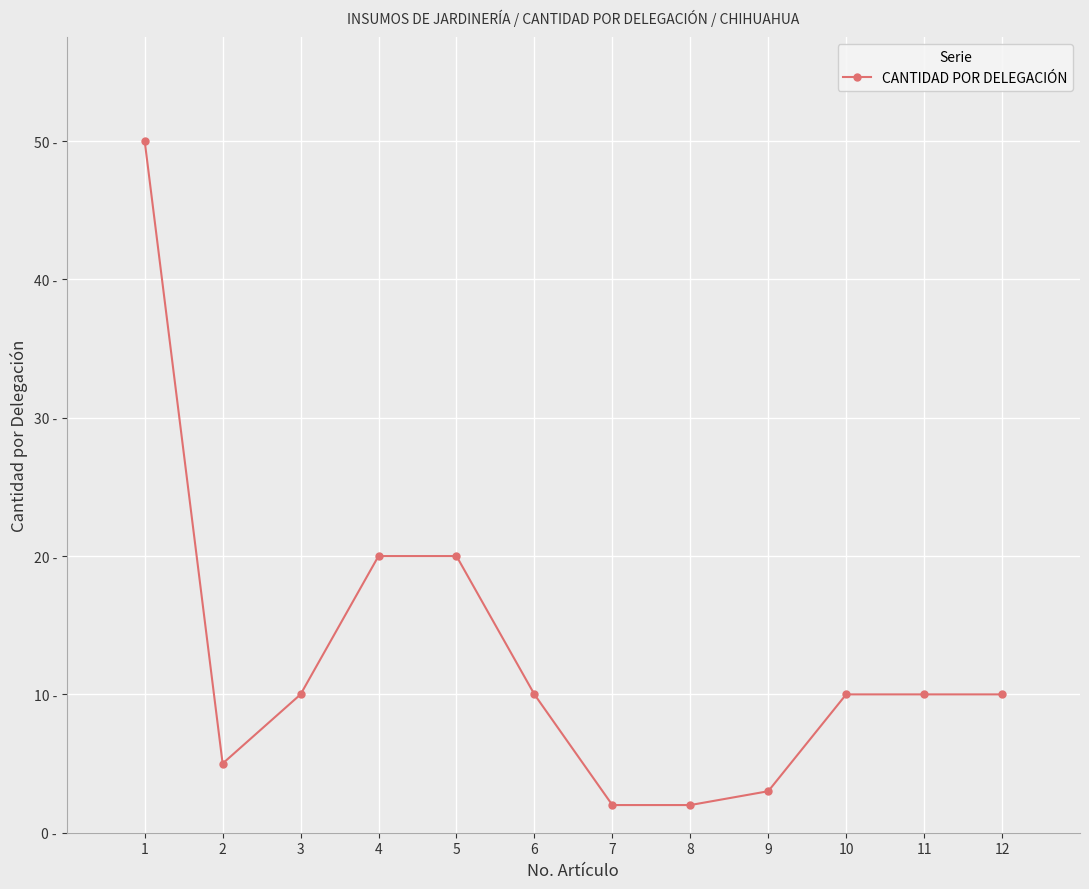

Between 4 and 1, which is larger?

1